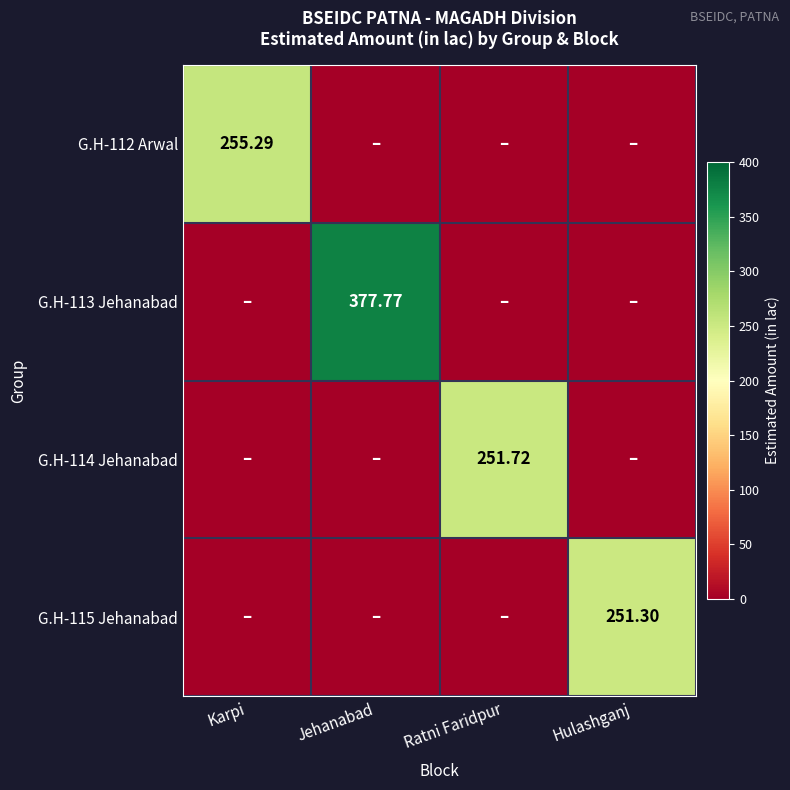

How many values in the G.H-115 Jehanabad series exceed 0?

1